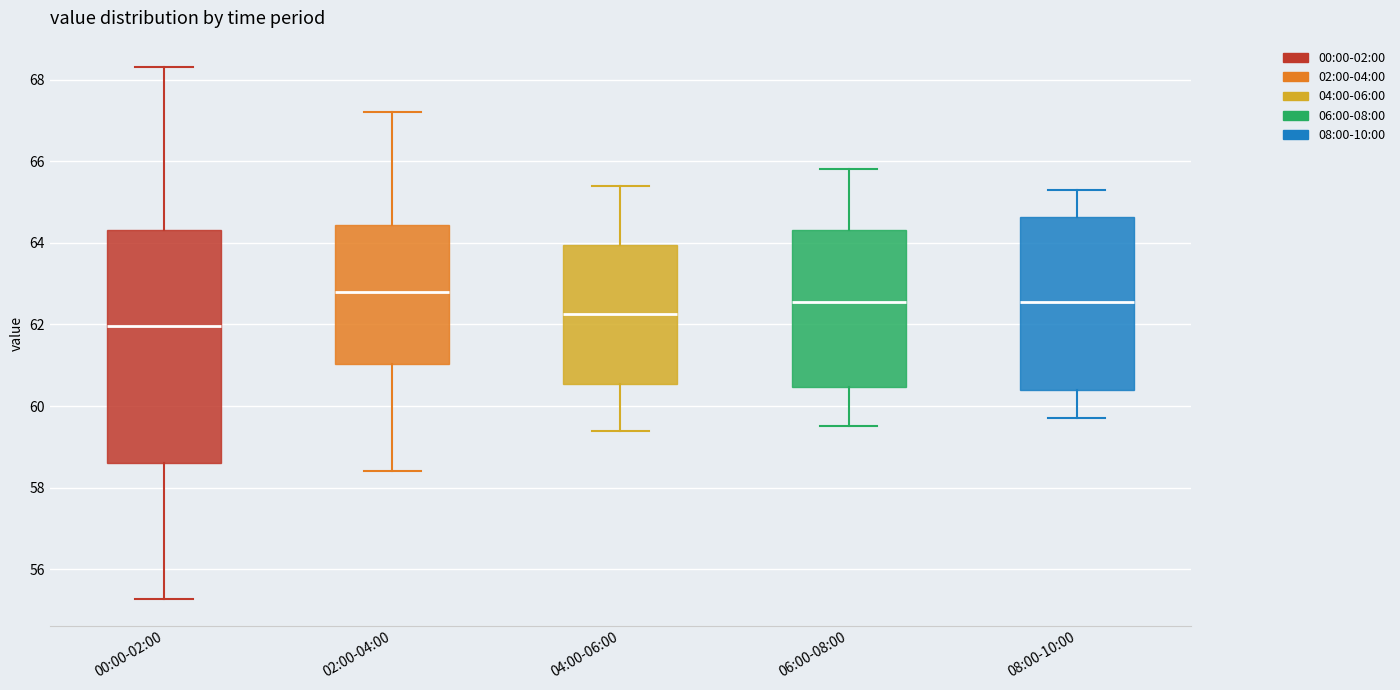

Which box's median line is the highest?

02:00-04:00